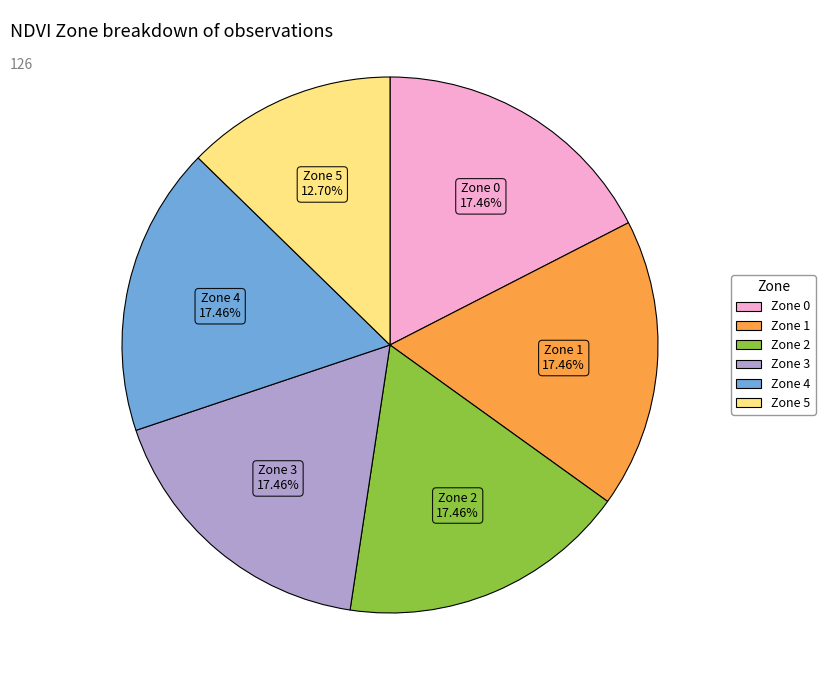

Does any single category account for the majority?

No